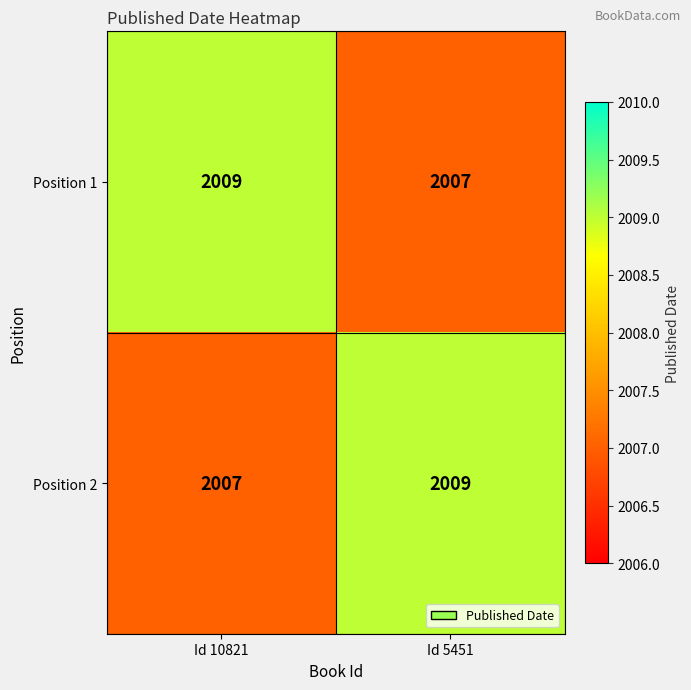

What is the sum of all Position 1 values?

4016